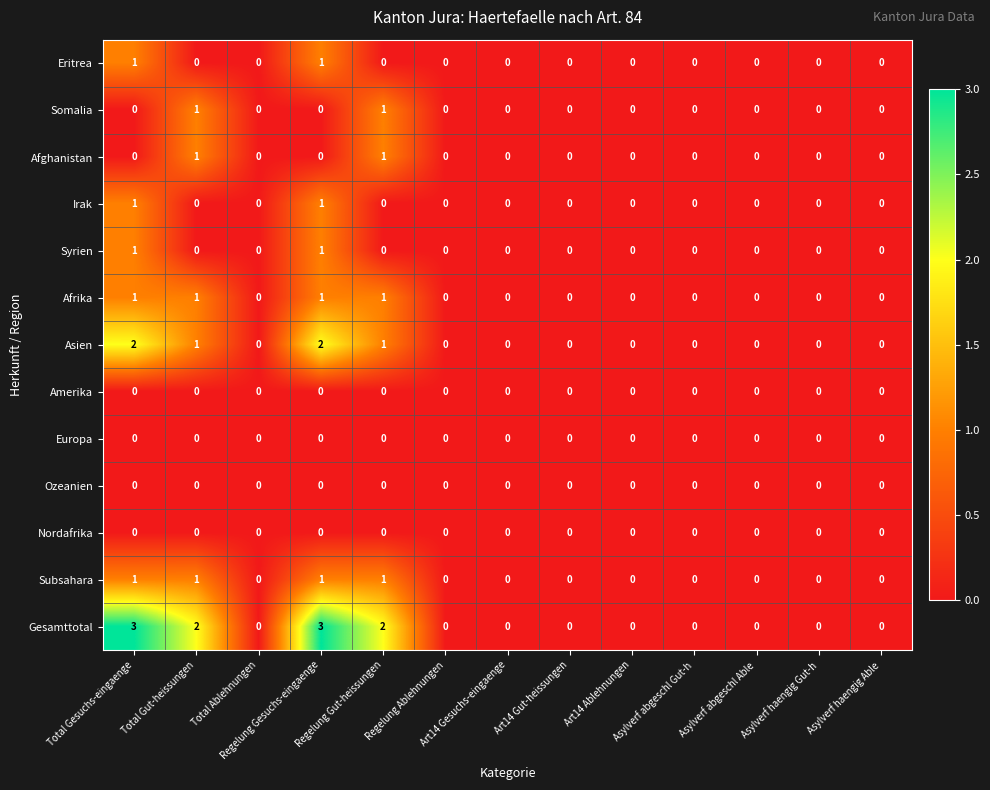

Count the Eritrea values in the range 0 to 1.

13